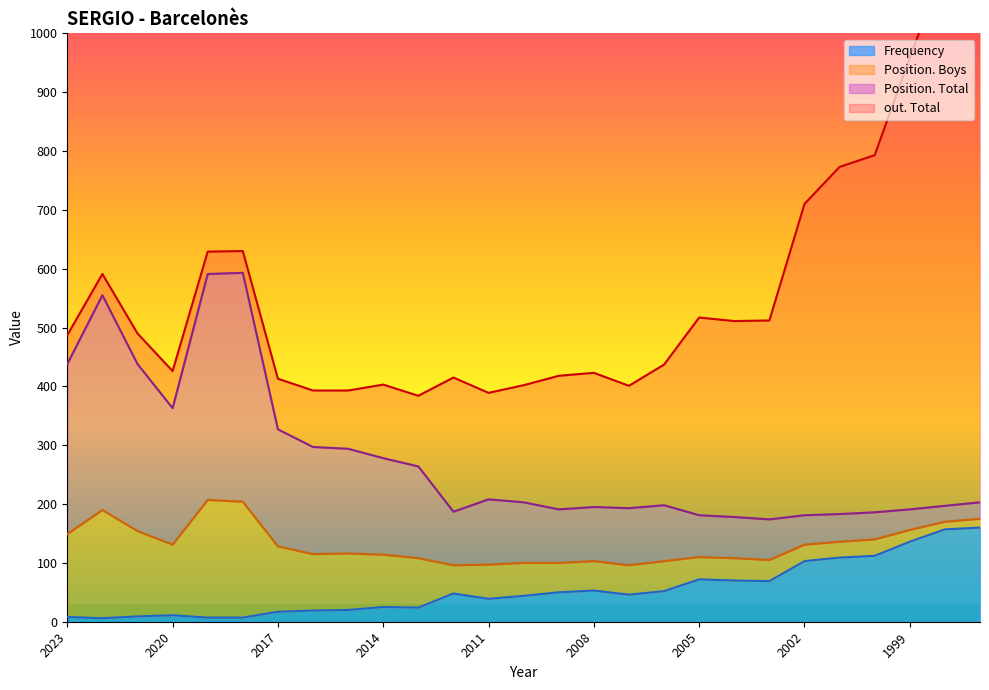

What is the difference between the highest and lowest values at 1998?

907